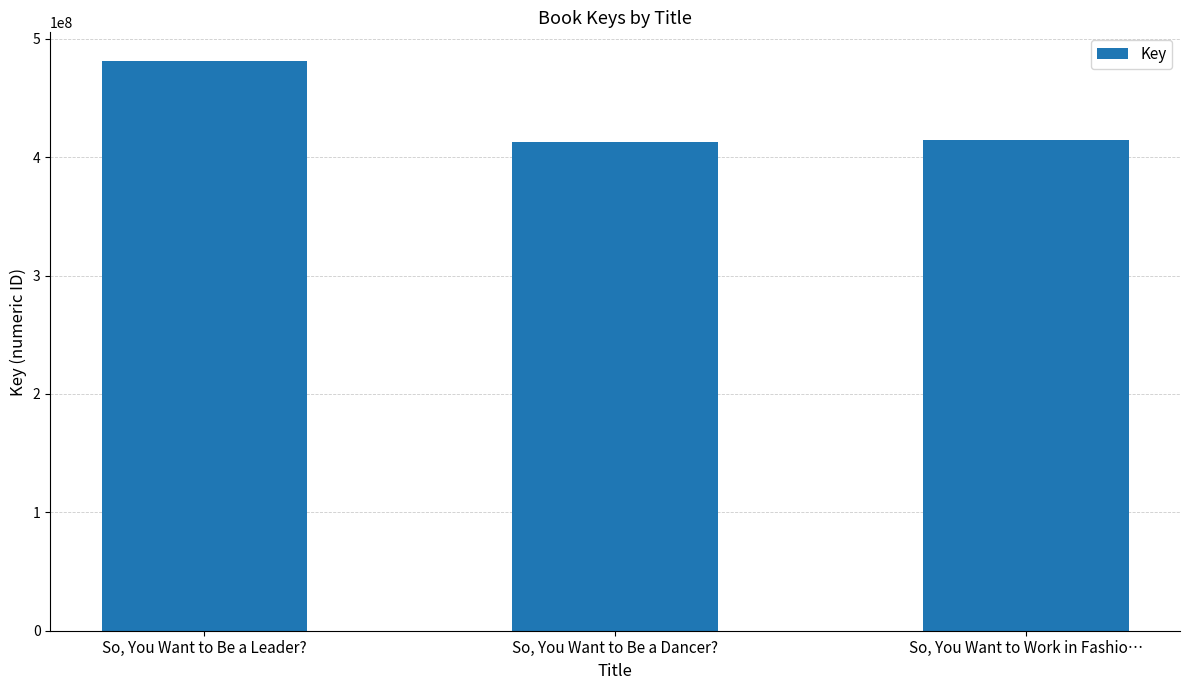

What is the difference between the values at So, You Want to Be a Leader? and So, You Want to Work in Fashio…?

67046679